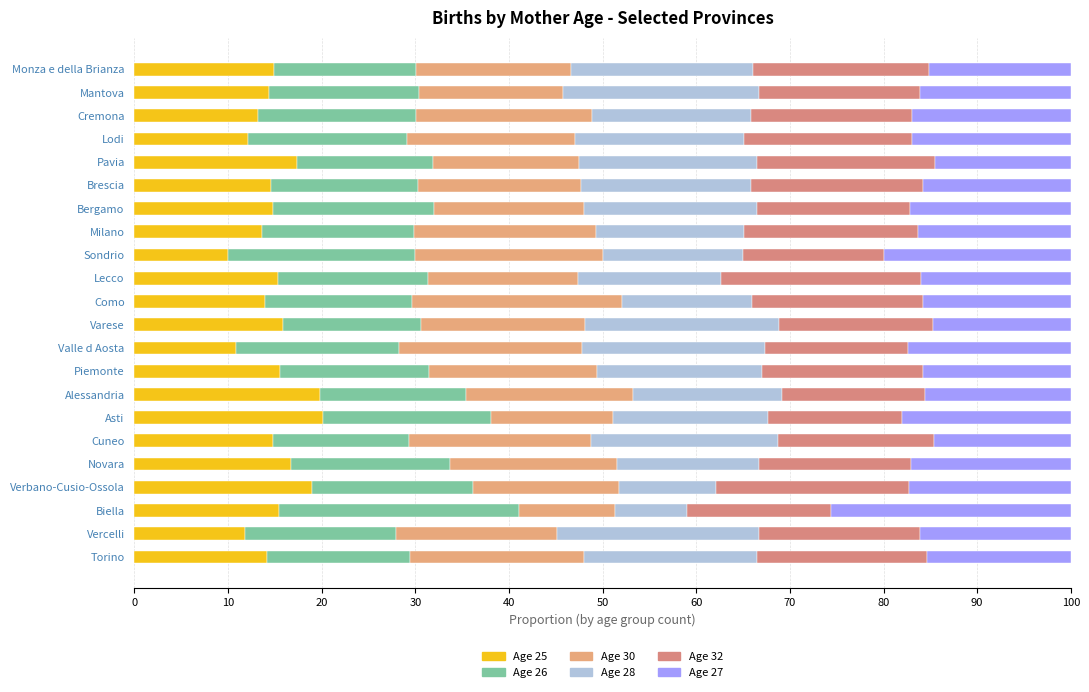

Which series has the widest spread of values?

Age 28